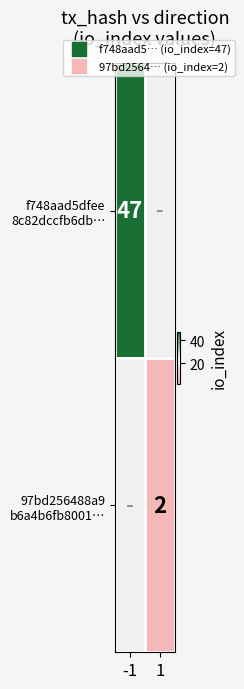

At -1, list the series in order from largest to smallest.

f748aad5dfee 8c82dccfb6db…, 97bd256488a9 b6a4b6fb8001…